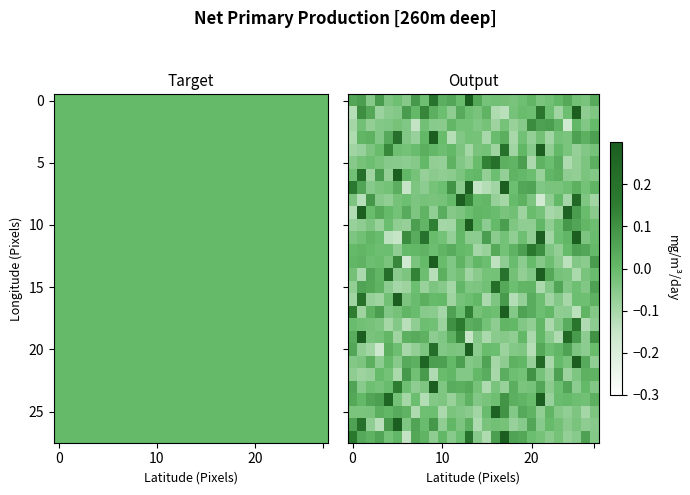

How many data points does each series have?

28